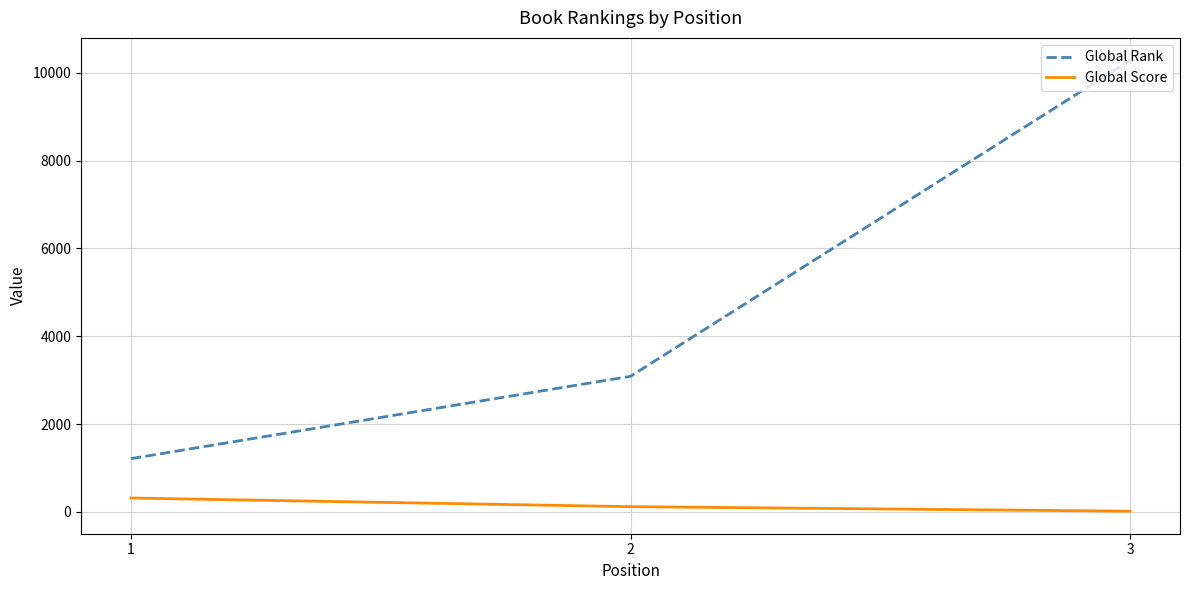

At how many categories does at least one series exceed 5561?

1